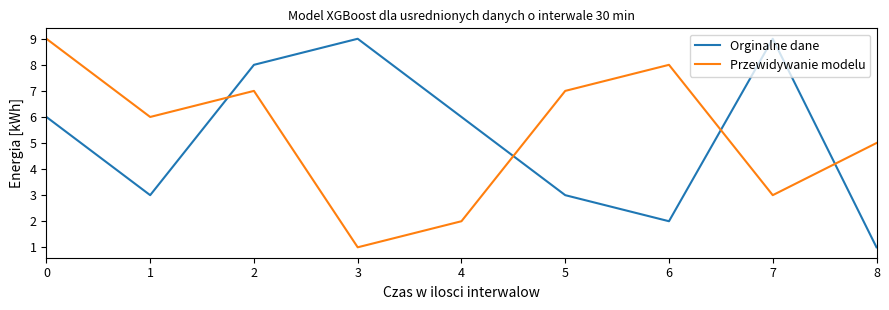

Rank the series by their average value, from highest to lowest.

Przewidywanie modelu, Orginalne dane